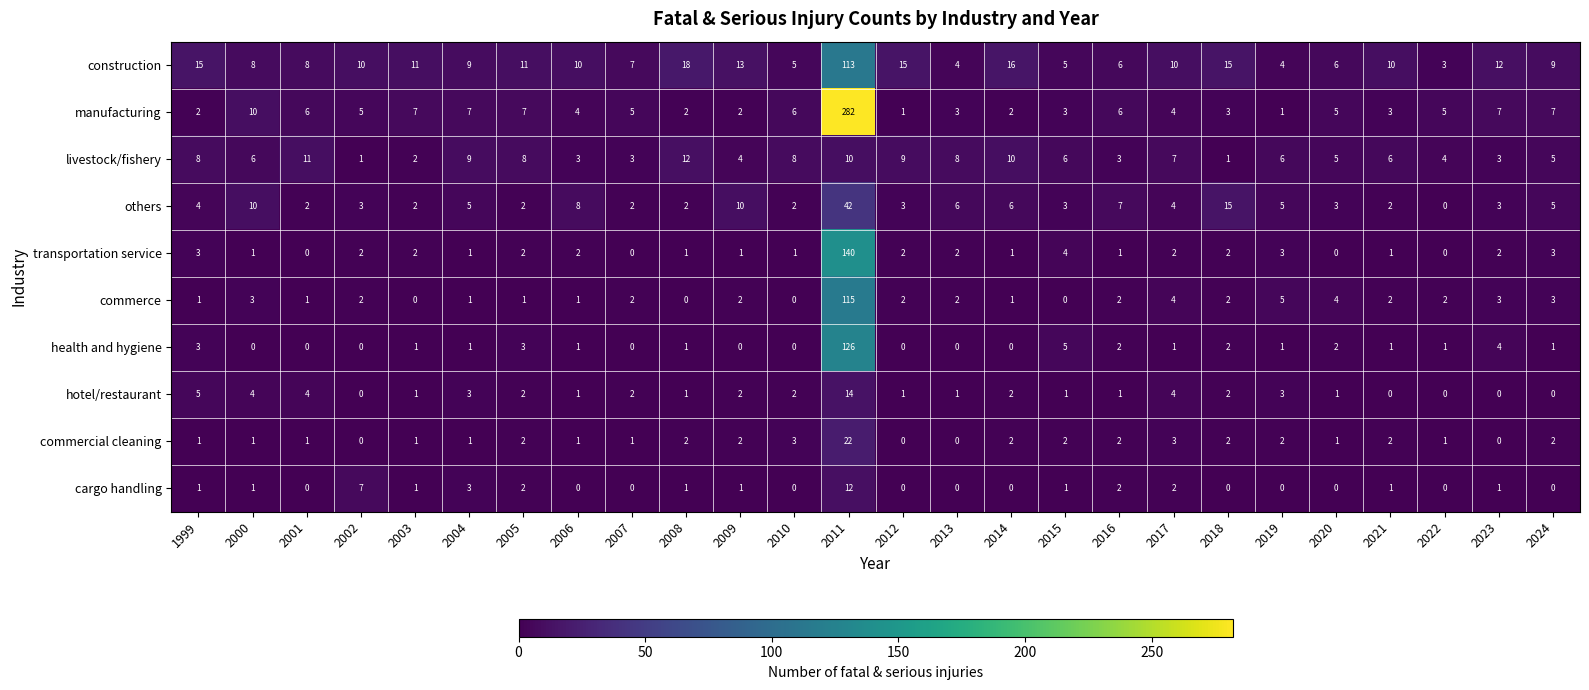

At how many categories does at least one series exceed 229?

1